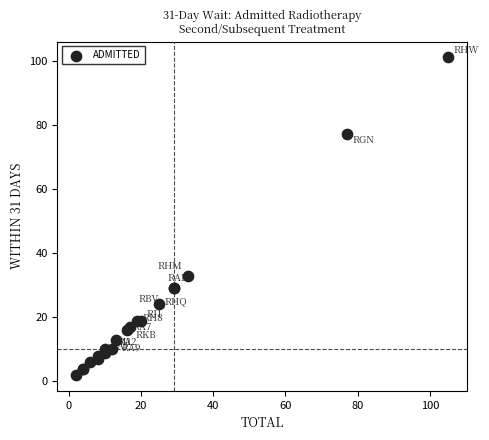

What Y value in the scatter plot is closest to 51?

33